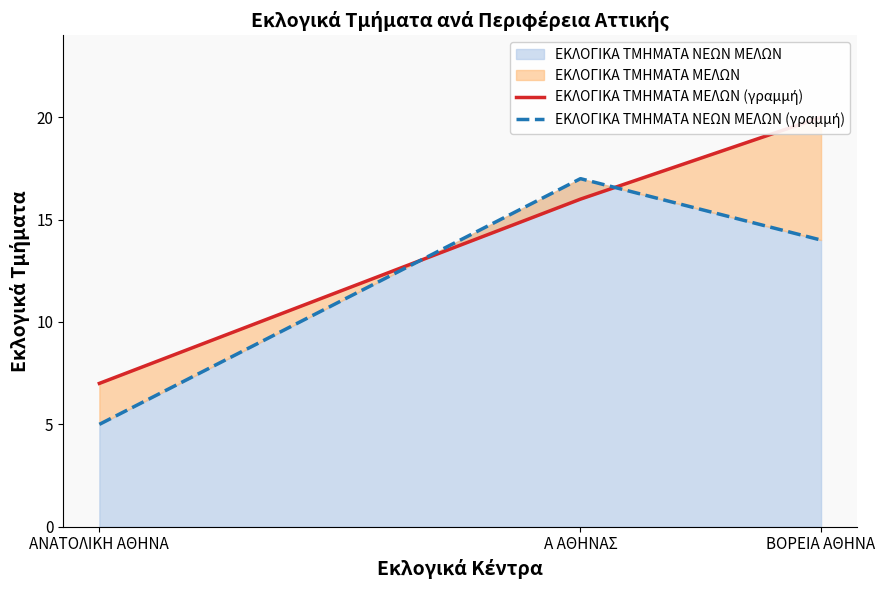

Reading left to right, what are all the values shown in this chart?

ΕΚΛΟΓΙΚΑ ΤΜΗΜΑΤΑ ΜΕΛΩΝ (γραμμή): 7	16	20
ΕΚΛΟΓΙΚΑ ΤΜΗΜΑΤΑ ΝΕΩΝ ΜΕΛΩΝ (γραμμή): 5	17	14